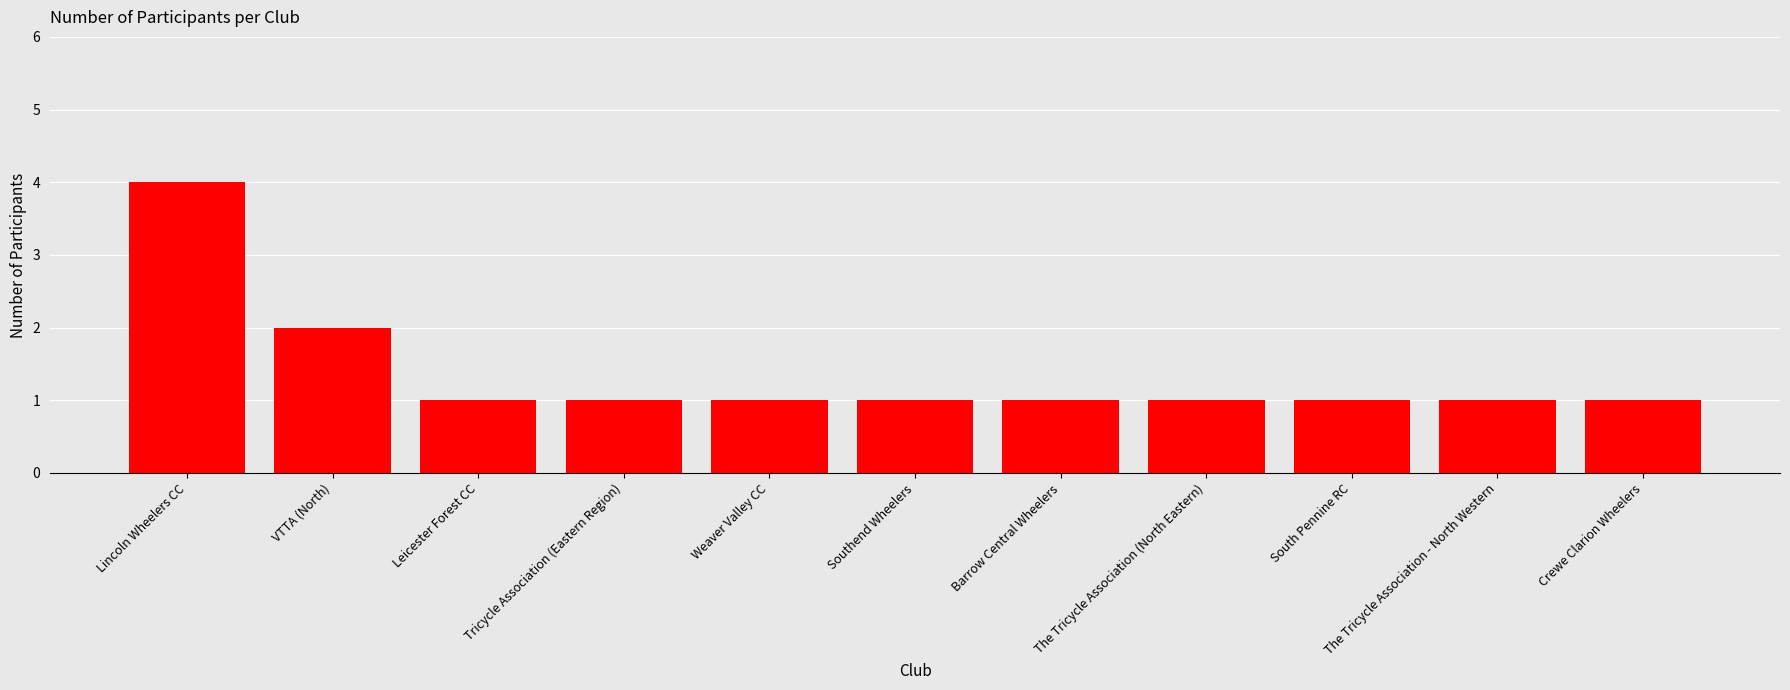

What is the difference between the maximum and minimum values?

3